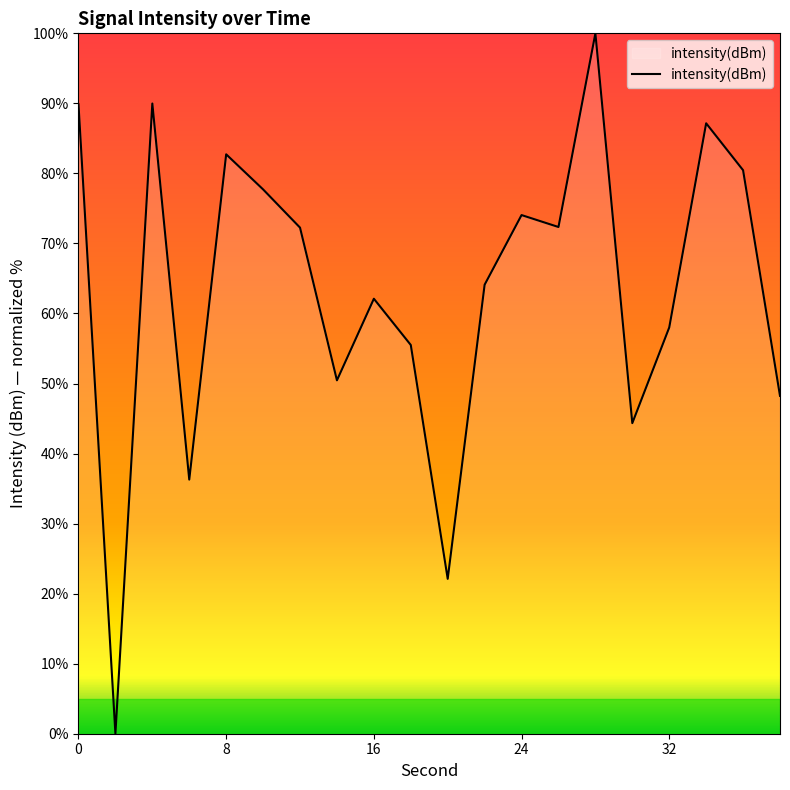

Does the chart display data point markers on the line(s)?

No